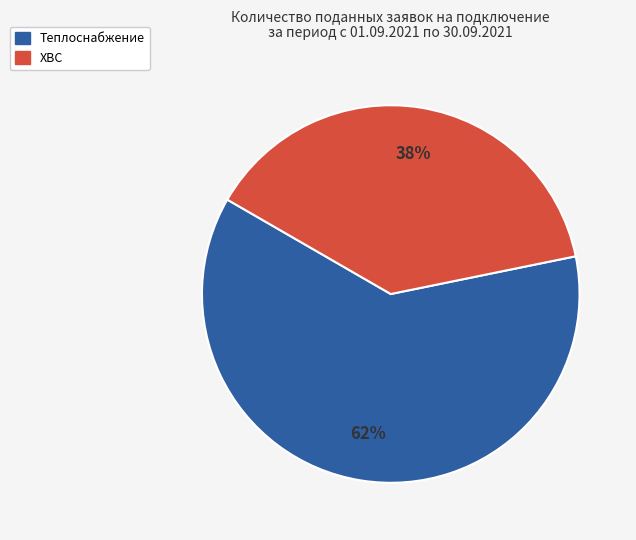

Do Теплоснабжение and ХВС together represent more than half of the pie?

Yes